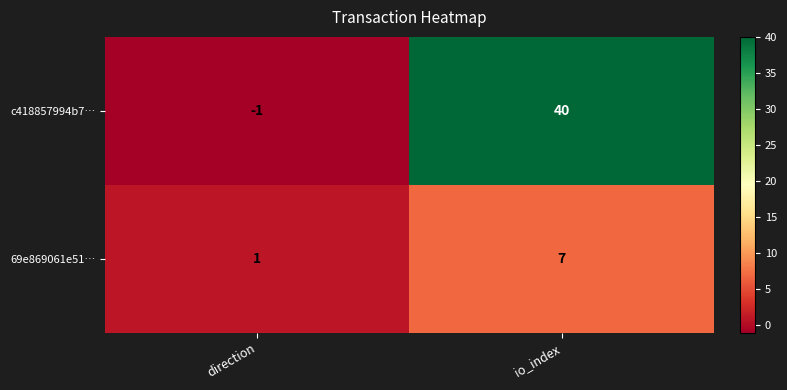

Count the number of categories in the chart.

2